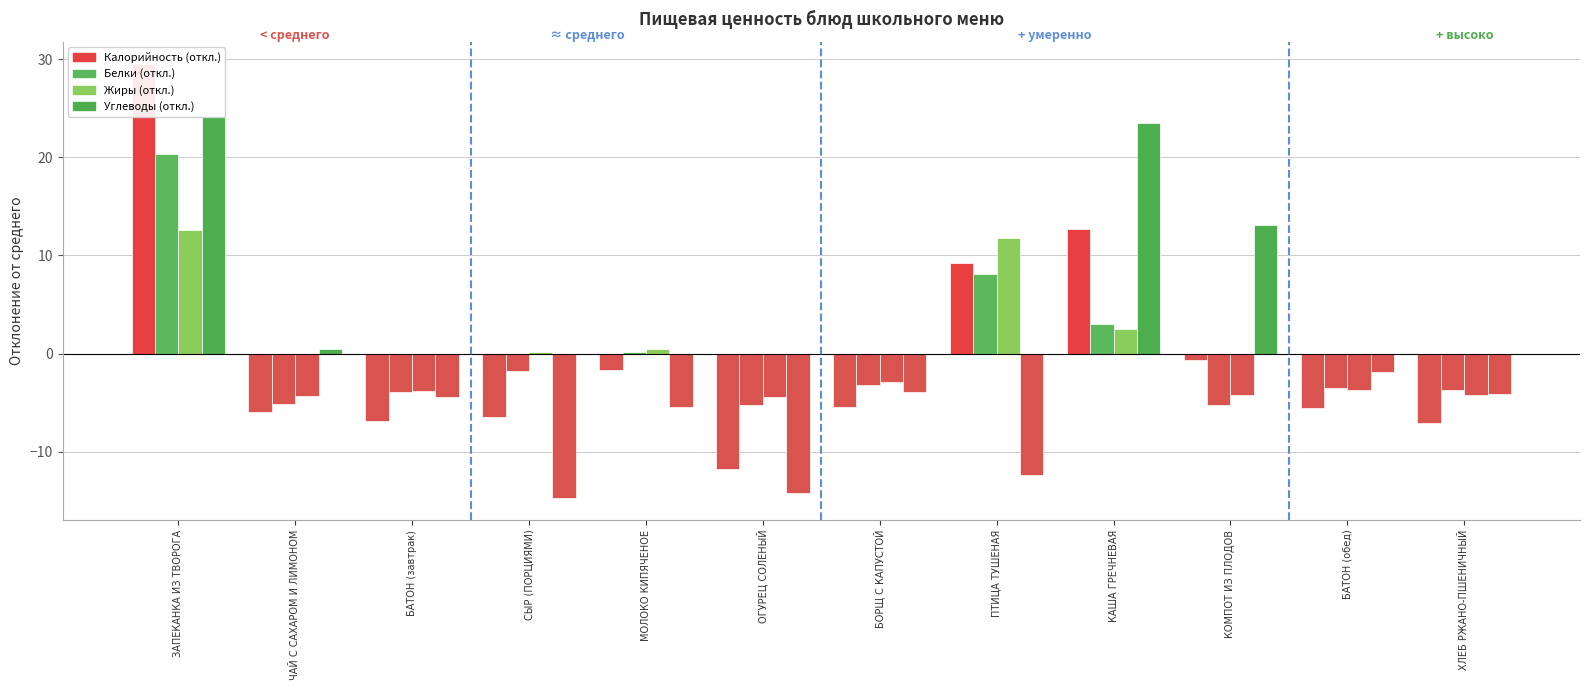

Reading left to right, what are all the values shown in this chart?

Калорийность (откл.): 29.6	-6.0	-6.9	-6.5	-1.7	-11.8	-5.4	9.2	12.7	-0.7	-5.6	-7.1
Белки (откл.): 20.4	-5.1	-3.9	-1.8	0.2	-5.2	-3.2	8.1	3.0	-5.2	-3.5	-3.7
Жиры (откл.): 12.6	-4.3	-3.8	0.2	0.5	-4.4	-2.9	11.8	2.5	-4.2	-3.7	-4.2
Углеводы (откл.): 24.1	0.4	-4.5	-14.8	-5.5	-14.3	-4.0	-12.4	23.5	13.1	-1.9	-4.2